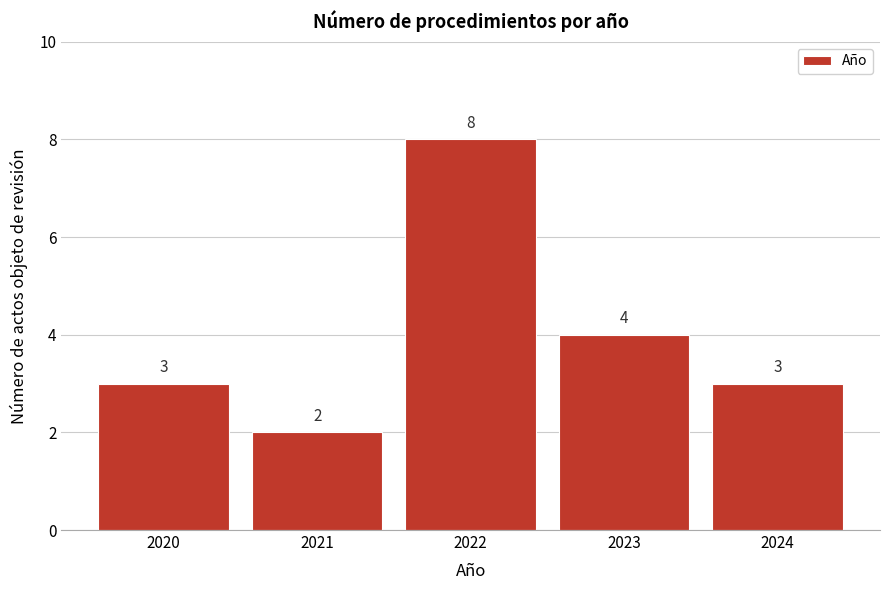

Reading left to right, list all the values displayed in this chart.

3	2	8	4	3